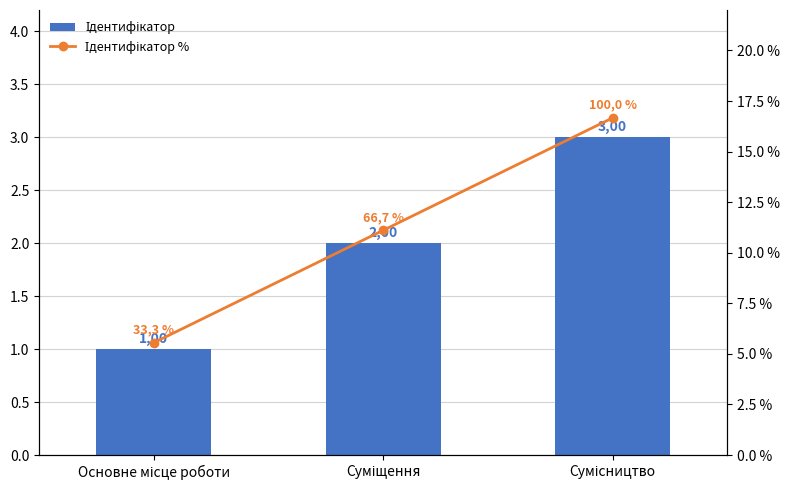

What is the total value across all series at Сумісництво?

19.7